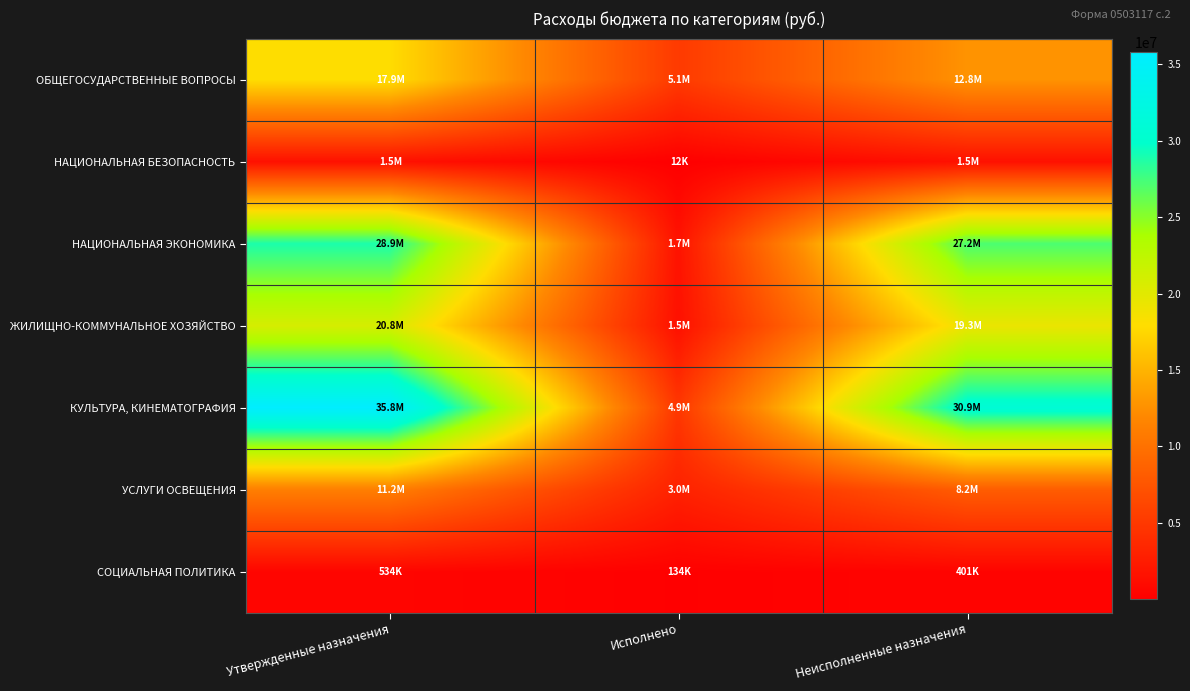

Count the number of categories in the chart.

3